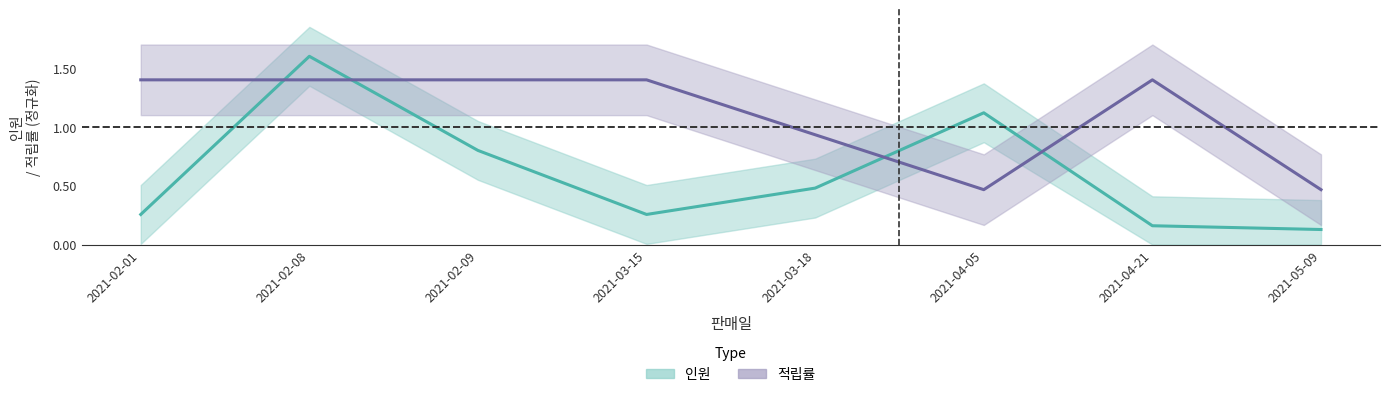

What is the total value across all series at 2021-03-15?

1.7